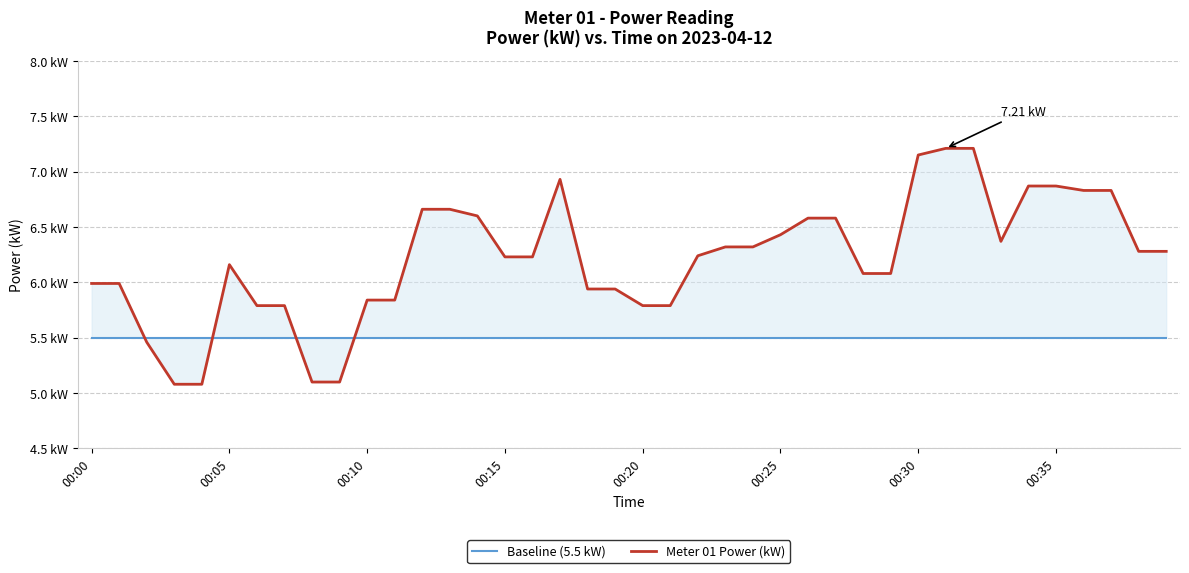

Read the Baseline (5.5 kW) value at 33.

5.5